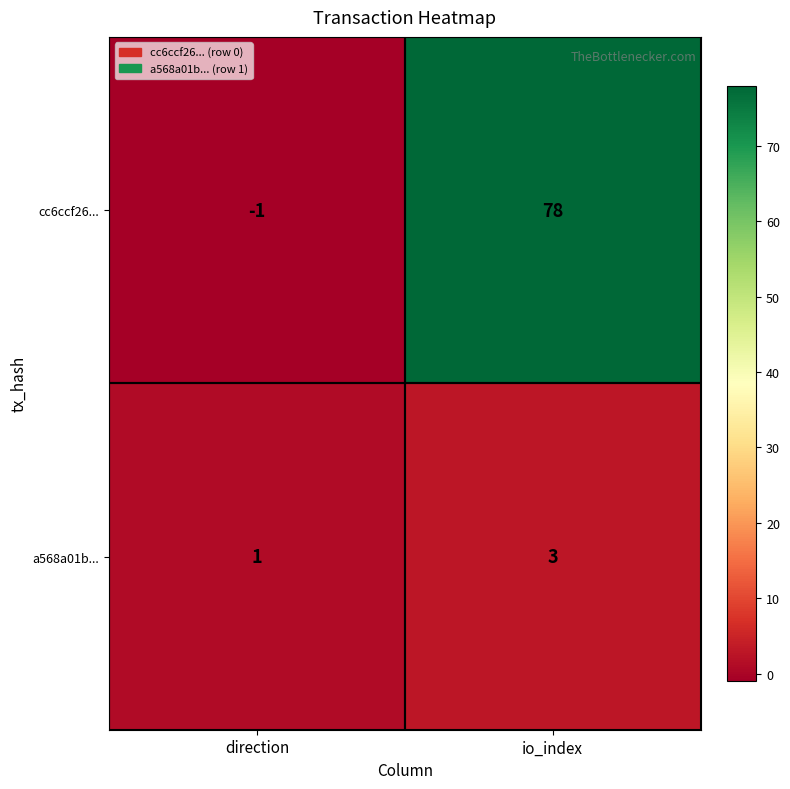

Is the value of a568a01b... at direction greater than the value of cc6ccf26... at direction?

Yes